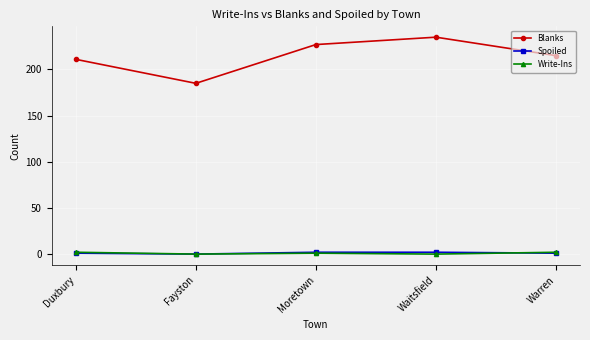

How many lines are shown in the chart?

3